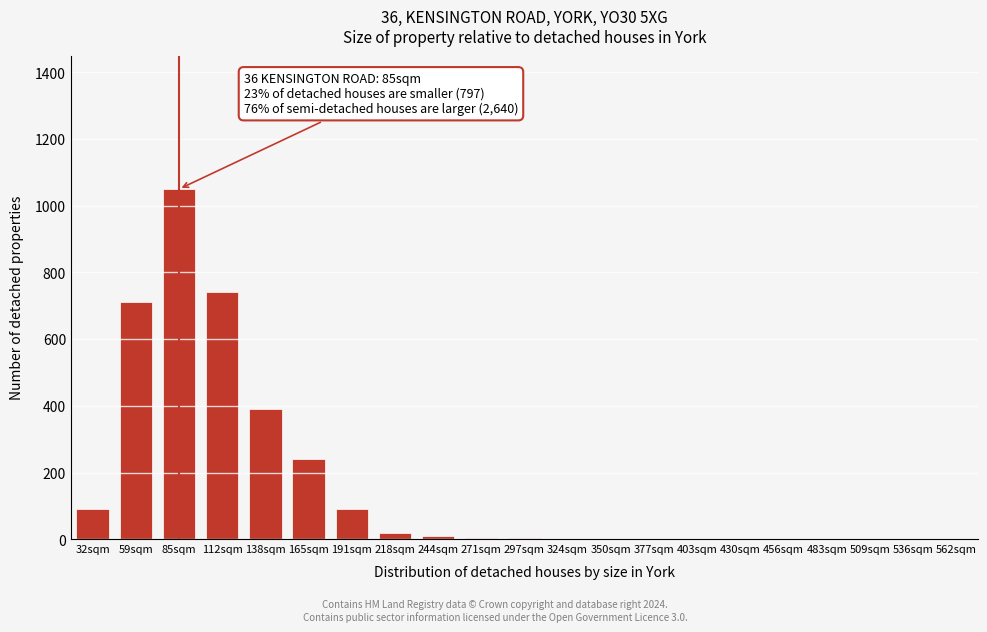

What is the sum of all values?

3354